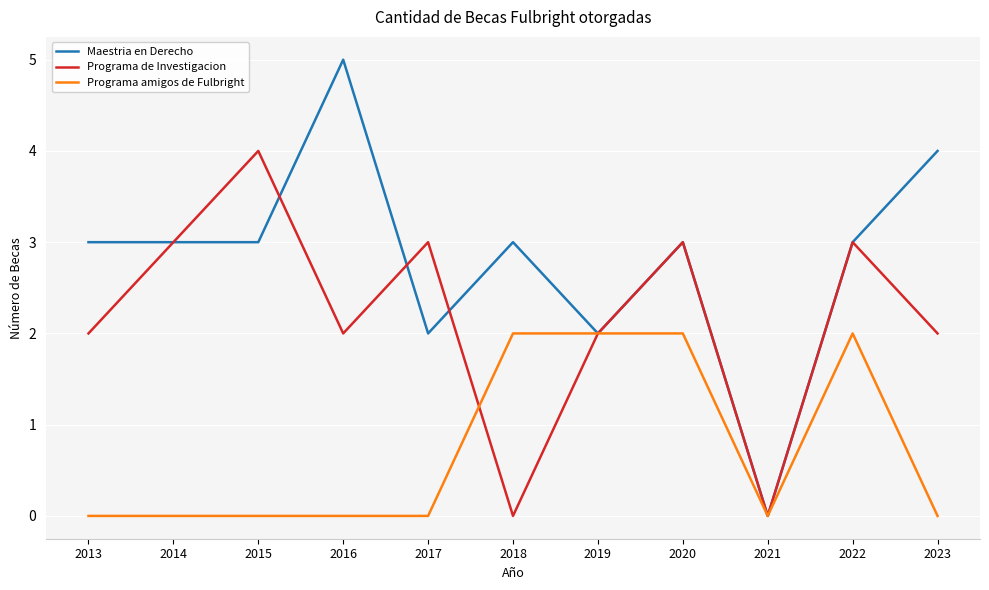

What value does the Programa de Investigacion series have at 2020?

3